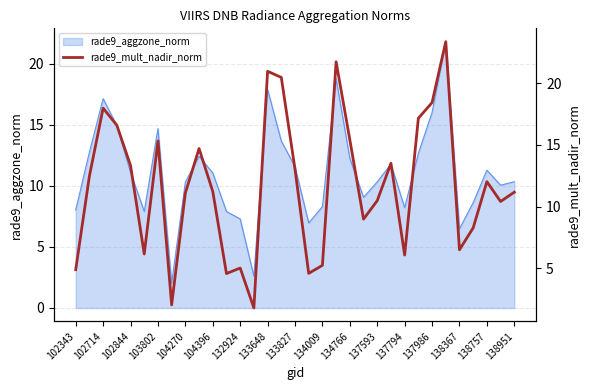

The value of rade9_aggzone_norm at 138951 is 10.3. True or false?

True